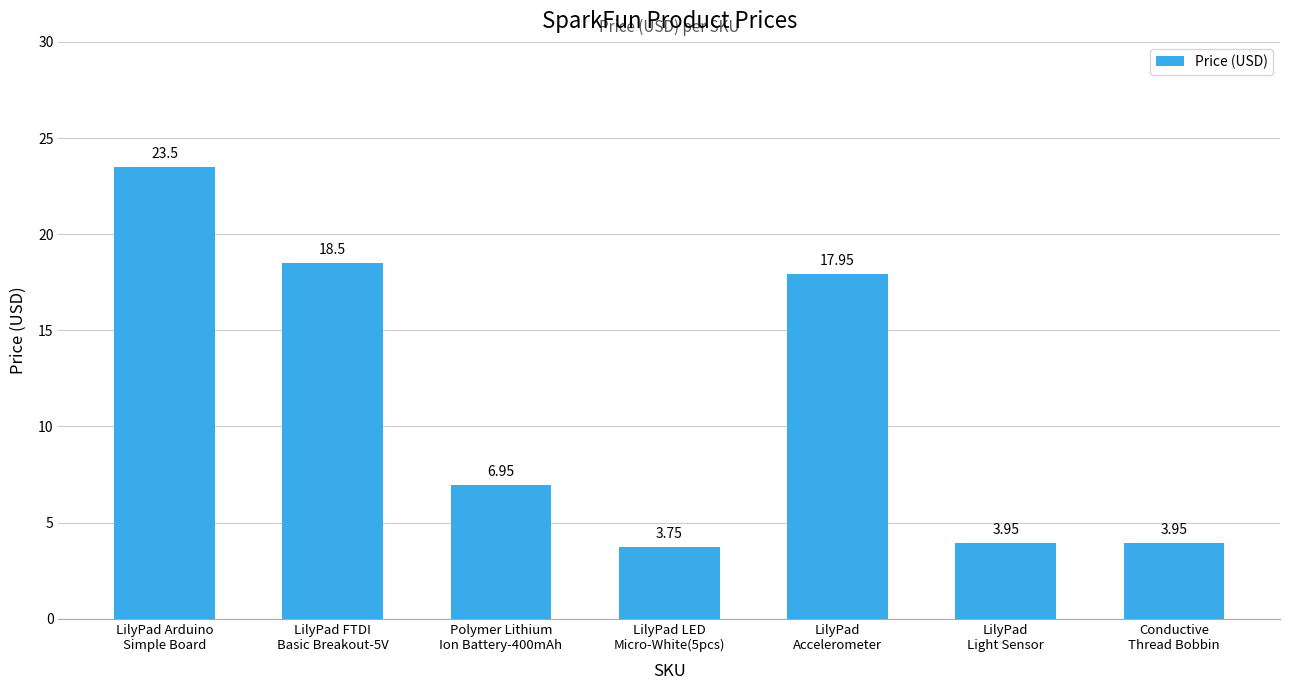

What is the average value?

11.2